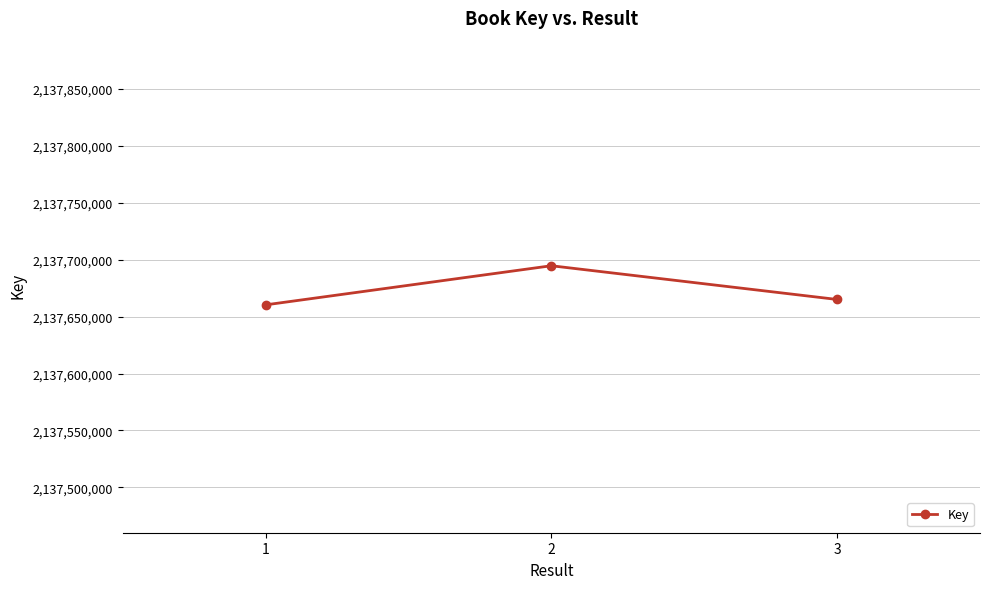

How many data points are less than 2137665002?

1